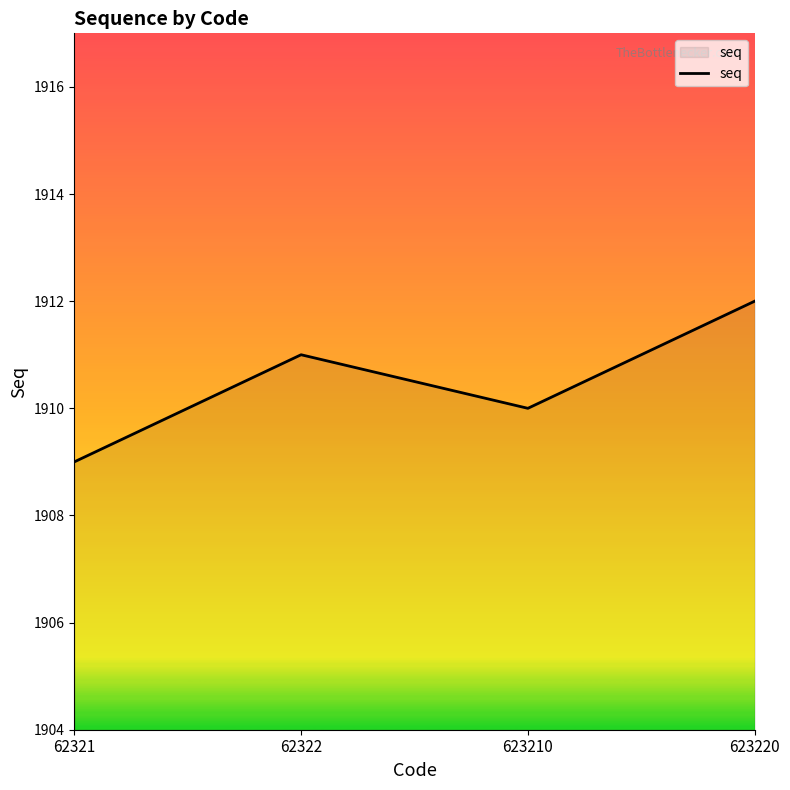

How many series are shown in this chart?

1